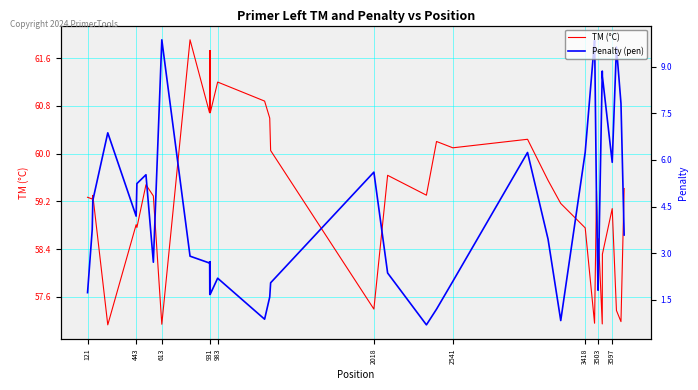

What are all the series names shown in the legend?

TM (°C), Penalty (pen)